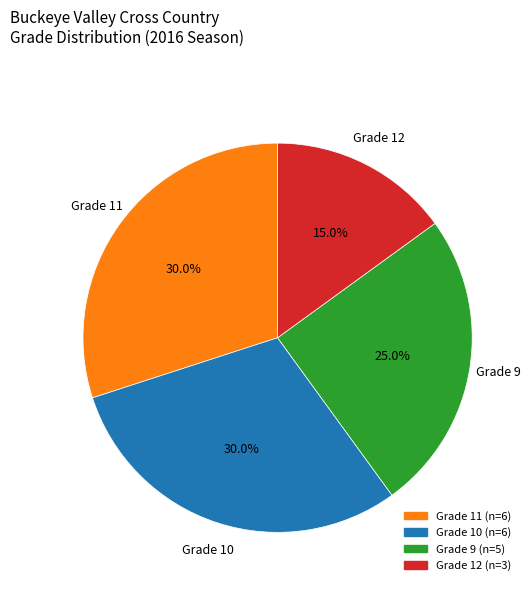

Is there a majority slice in this chart?

No